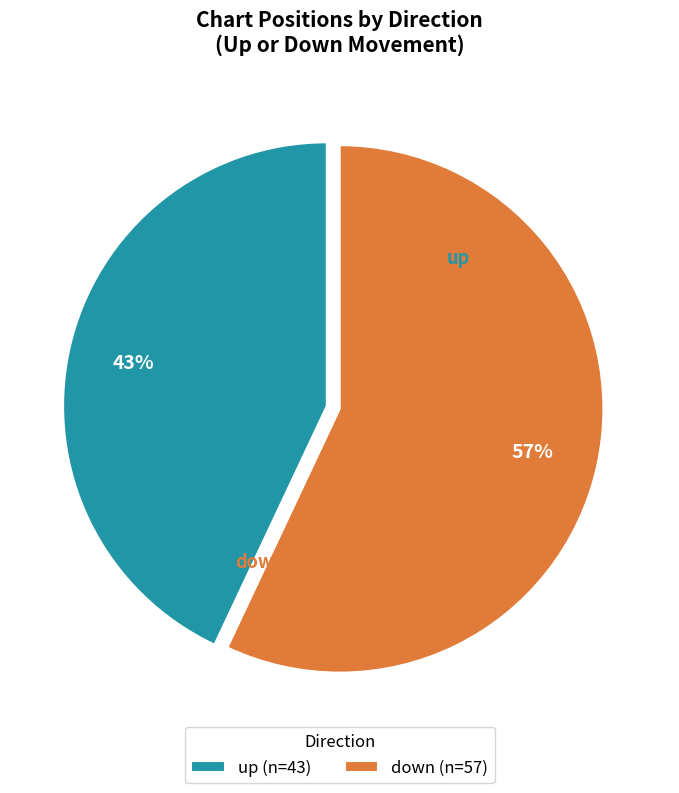

To the nearest percent, what is the average slice percentage?

50%